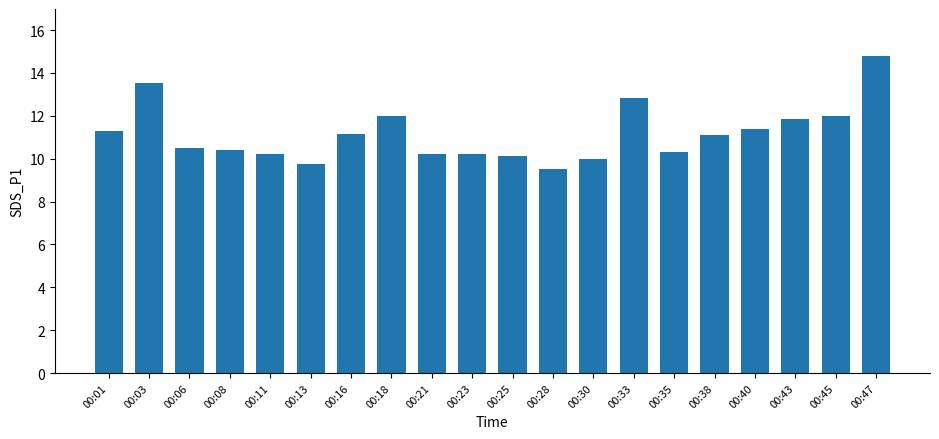

What is the greatest value displayed?

14.8